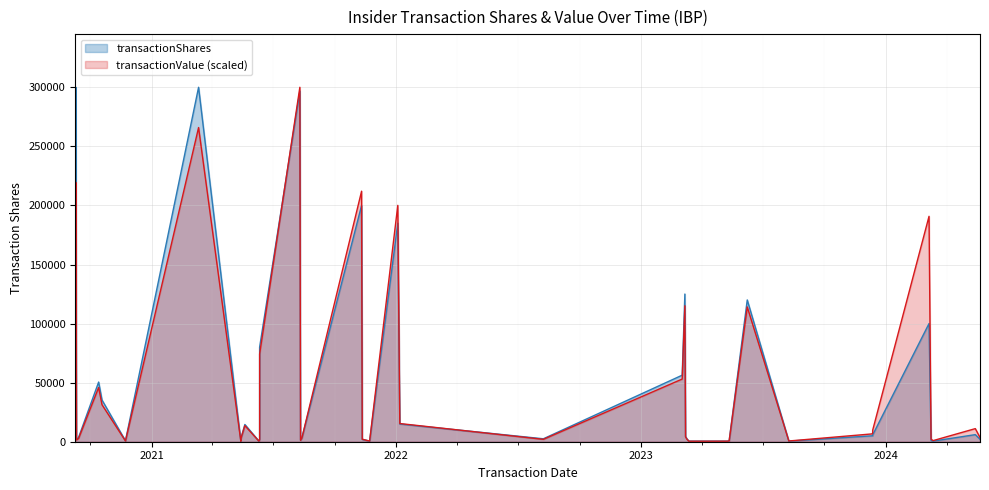

What is the change in value from 12 to 29?

+14112